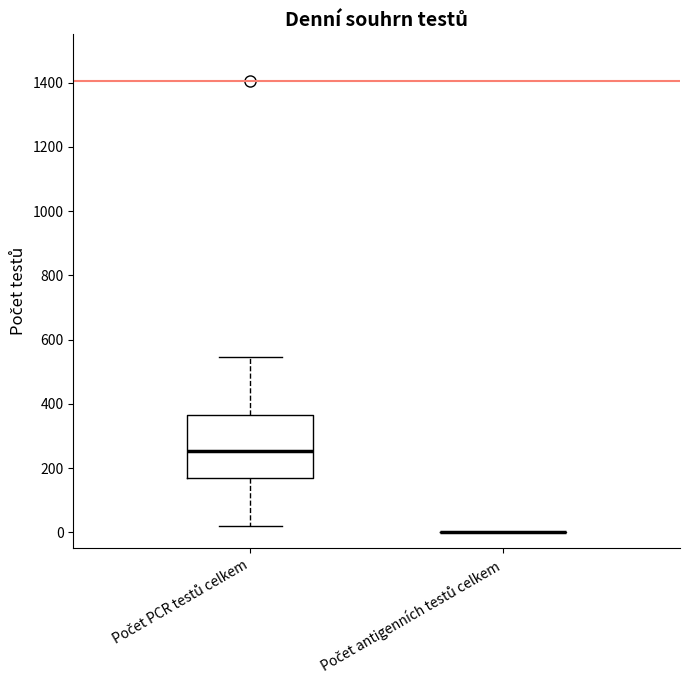

Where is the lower edge of the box for Počet PCR testů celkem on the y-axis? The values are not printed on the chart, so give them approximately, as read against the axis.

160